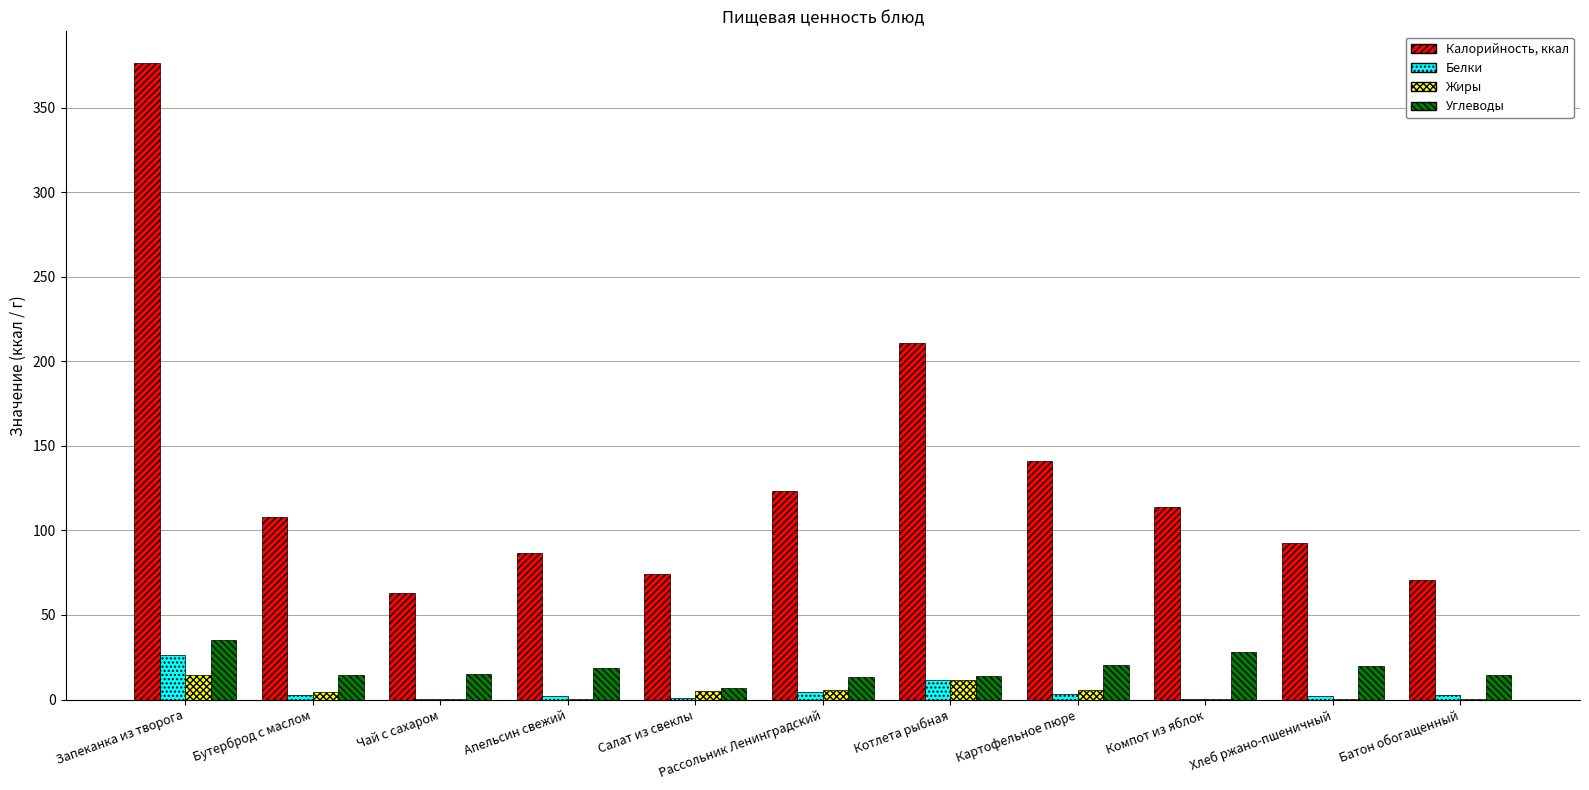

The Калорийность, ккал series shows 79.4 at Рассольник Ленинградский. True or false?

False